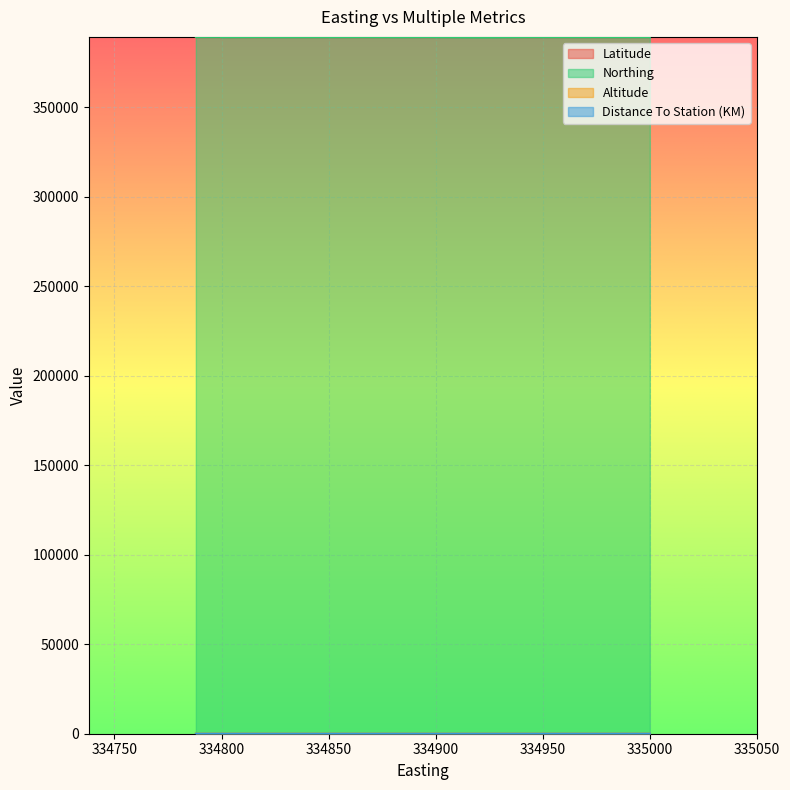

What is the label of the 15th point from the right?

334864